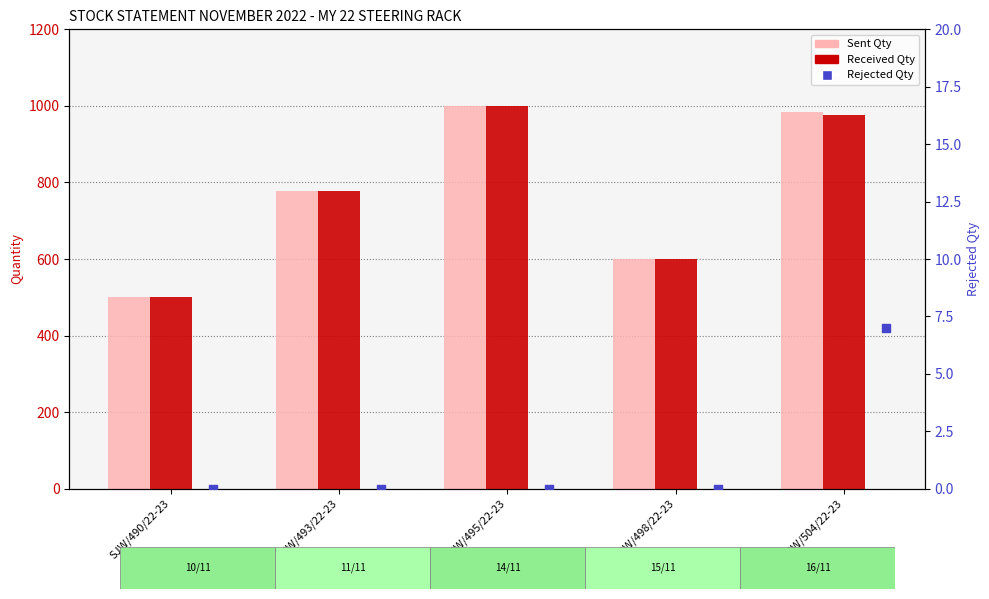

Is the value of Received Qty at SJW/490/22-23 greater than the value of Rejected Qty at SJW/490/22-23?

Yes